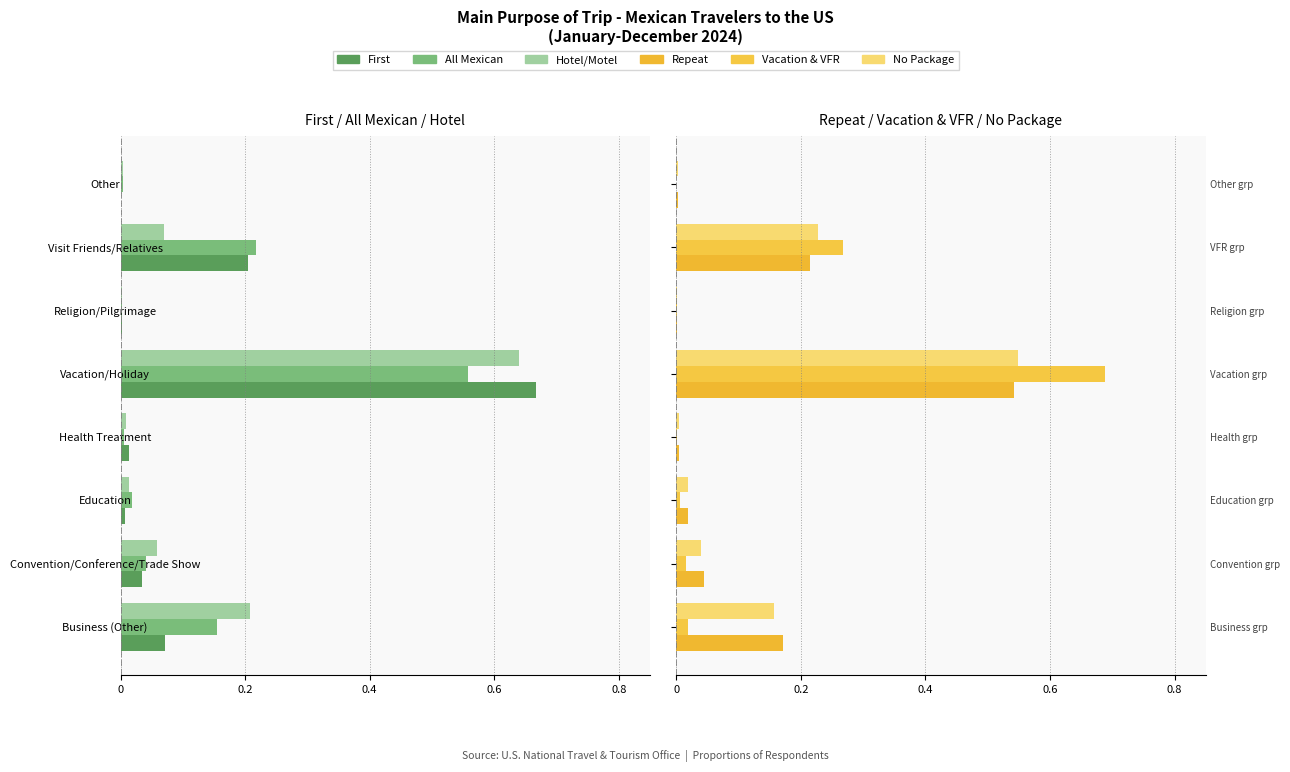

What is the sum of all No Package values?

1.0